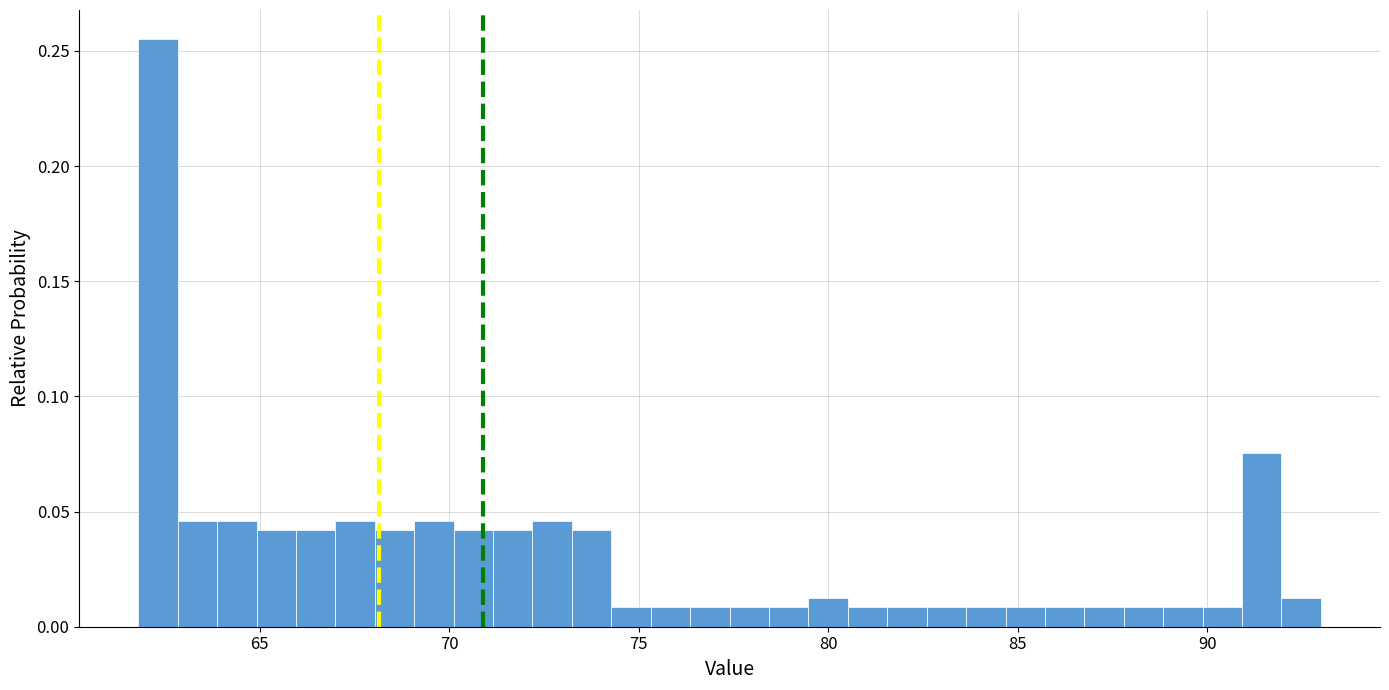

Read against the x-axis, roughly where is the centre of the tallest bar?

62.5